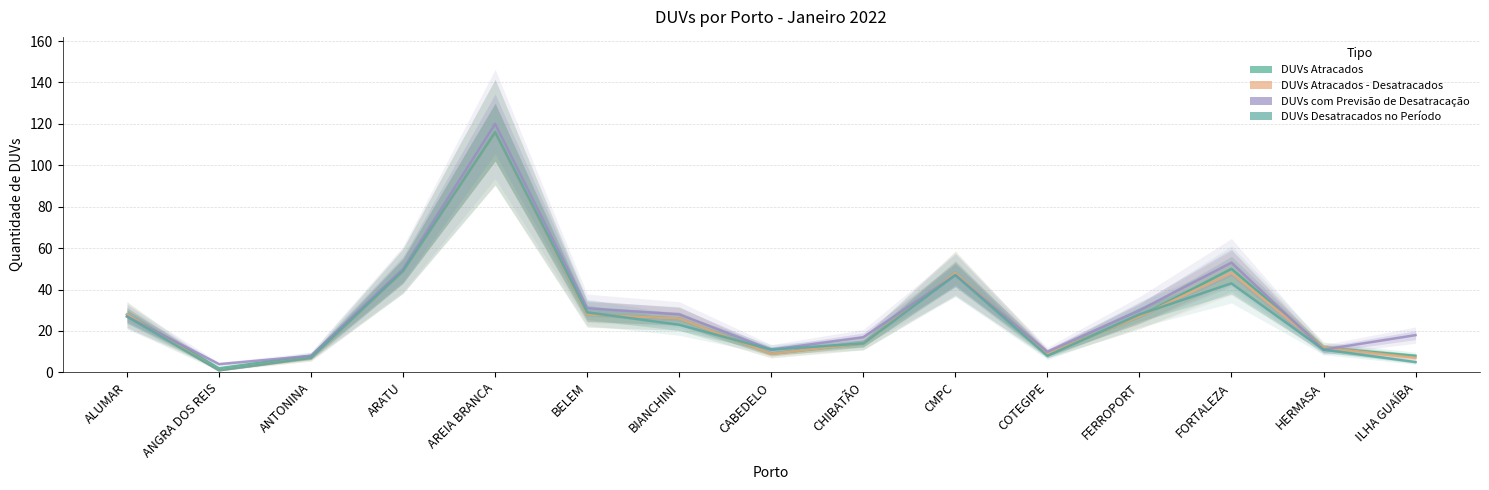

What is the value of the DUVs Atracados - Desatracados point at the 12th from the left?

27